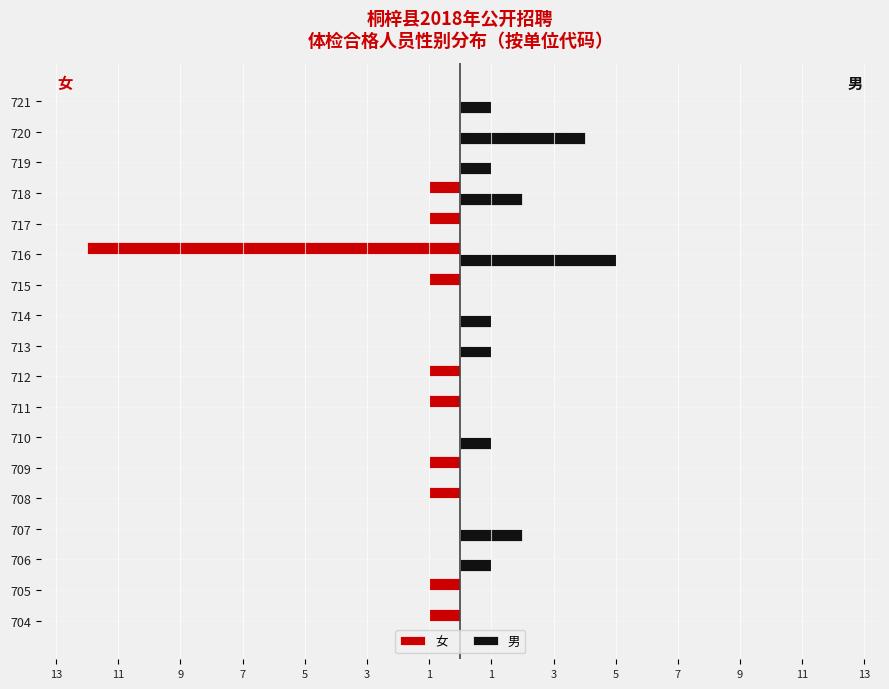

How many bars are there in each group?

2